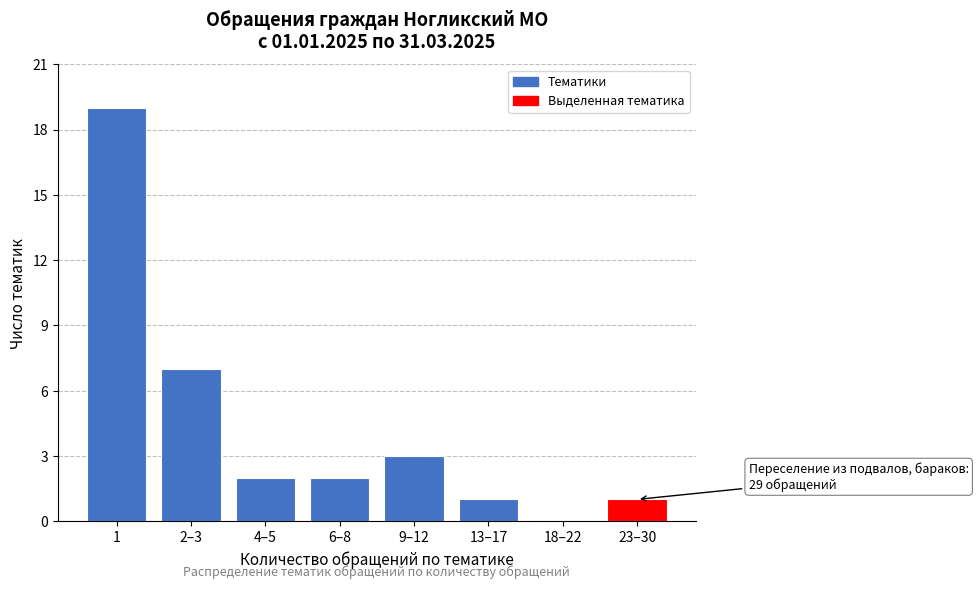

Reading right to left, list all the values displayed in this chart.

23–30=1	18–22=0	13–17=1	9–12=3	6–8=2	4–5=2	2–3=7	1=19